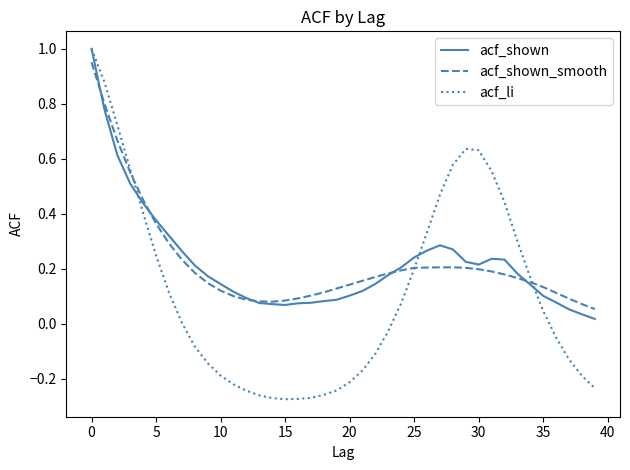

What is the average value of the acf_shown series?

0.2